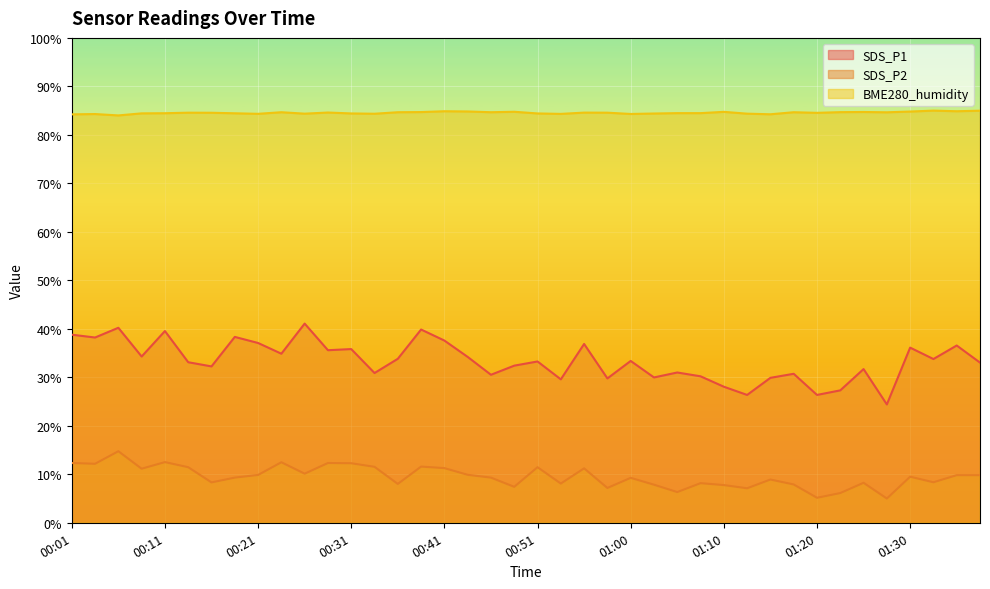

What value does the SDS_P2 series have at 00:14?

11.5